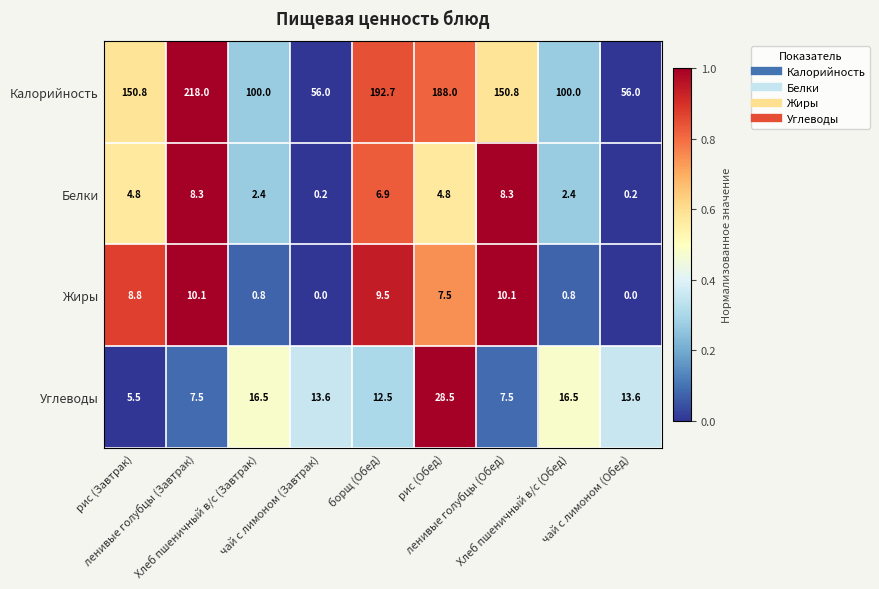

What is the difference between the highest and lowest values at Хлеб пшеничный в/с (Завтрак)?

99.2